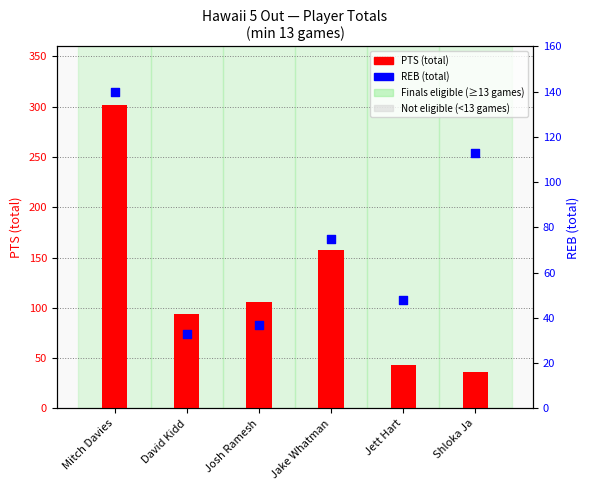

Which series has the largest total across all categories?

PTS (total)